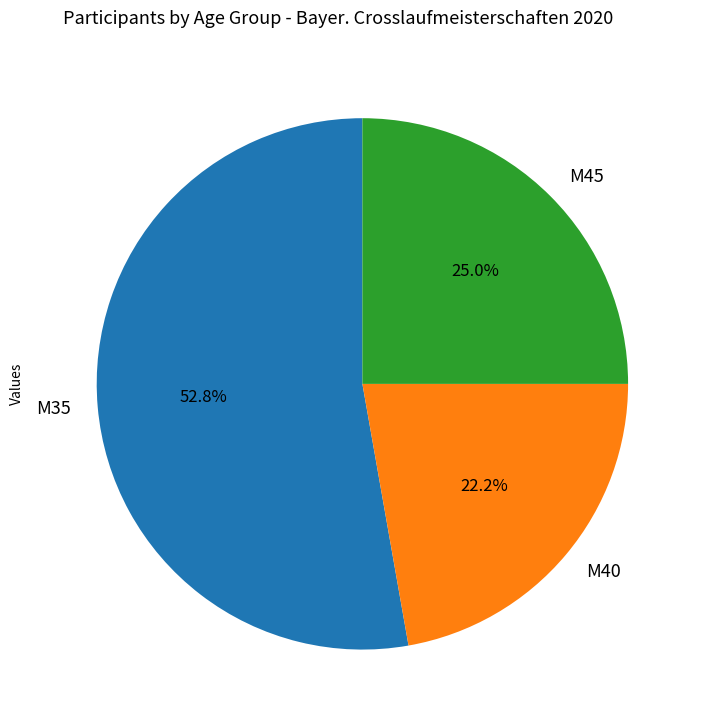

The M45 slice represents 38% of the pie. True or false?

False